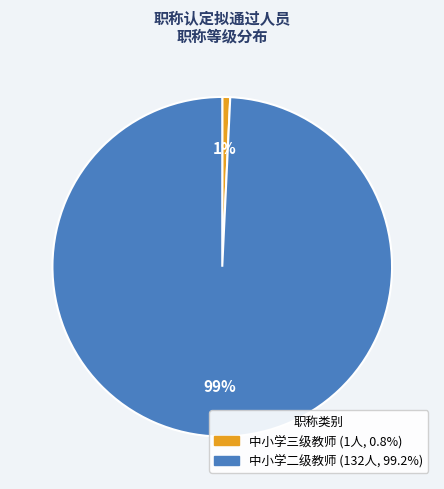

To the nearest percent, what is the combined percentage of 中小学三级教师 and 中小学二级教师?

100%